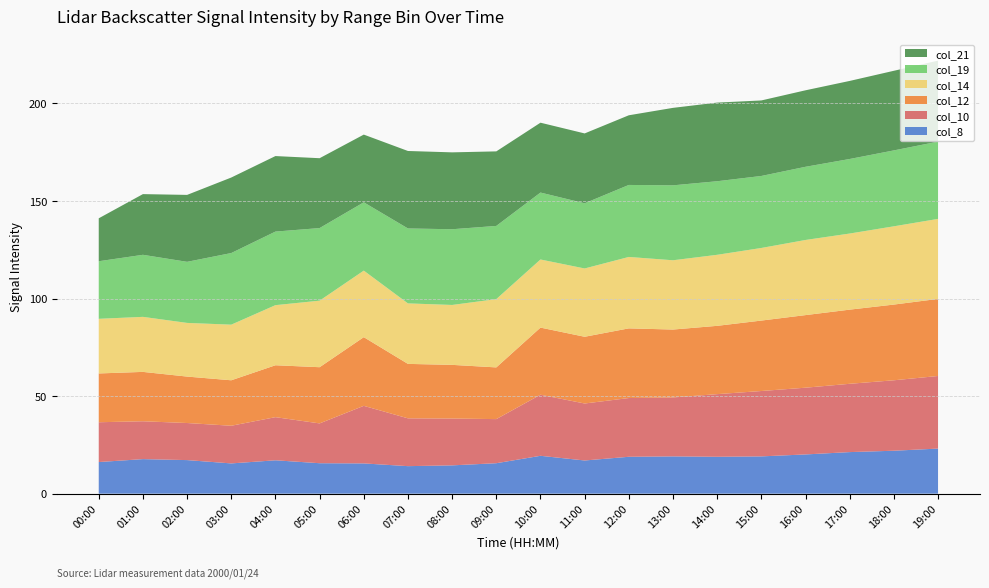

Reading right to left, list all the values displayed in this chart.

col_8: 23.1	22.0	21.3	20.1	19.1	18.9	19.1	18.9	17.0	19.4	15.6	14.5	14.1	15.5	15.6	17.1	15.5	17.2	17.7	16.2
col_10: 37.2	36.1	35.0	34.2	33.5	32.1	30.2	30.1	29.2	31.3	22.6	24.0	24.5	29.5	20.4	22.1	19.3	19.0	19.4	20.4
col_12: 39.5	38.8	38.0	37.2	36.1	35.0	34.8	35.7	34.2	34.4	26.5	27.5	27.9	35.2	28.8	26.6	23.3	23.8	25.3	25.0
col_14: 41.0	40.1	39.0	38.5	37.2	36.4	35.5	36.6	35.0	34.9	35.0	30.7	31.0	34.1	34.1	30.8	28.5	27.5	28.2	28.0
col_19: 39.6	38.9	38.2	37.5	36.9	37.7	38.4	36.9	33.4	34.3	37.5	38.8	38.4	35.0	37.2	37.7	36.7	31.3	31.8	29.5
col_21: 41.5	40.8	40.0	39.2	38.7	40.3	39.7	35.7	35.8	35.8	38.2	39.4	39.7	34.7	35.8	38.7	38.7	34.3	31.1	22.0